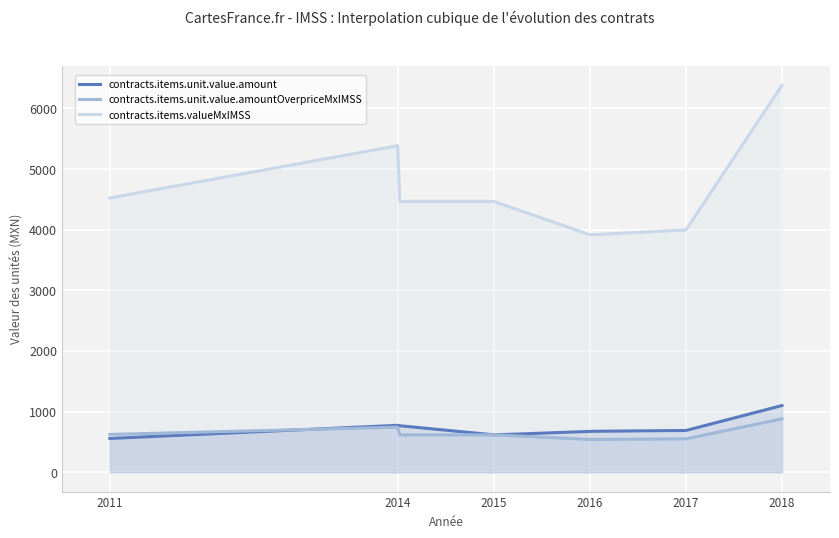

What are all the series names shown in the legend?

contracts.items.unit.value.amount, contracts.items.unit.value.amountOverpriceMxIMSS, contracts.items.valueMxIMSS